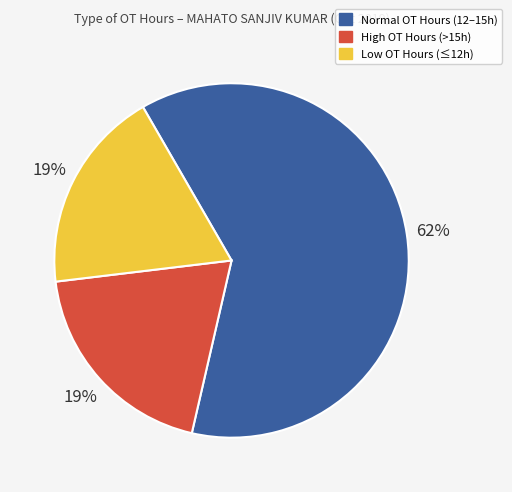

Count the number of slices in the pie.

3